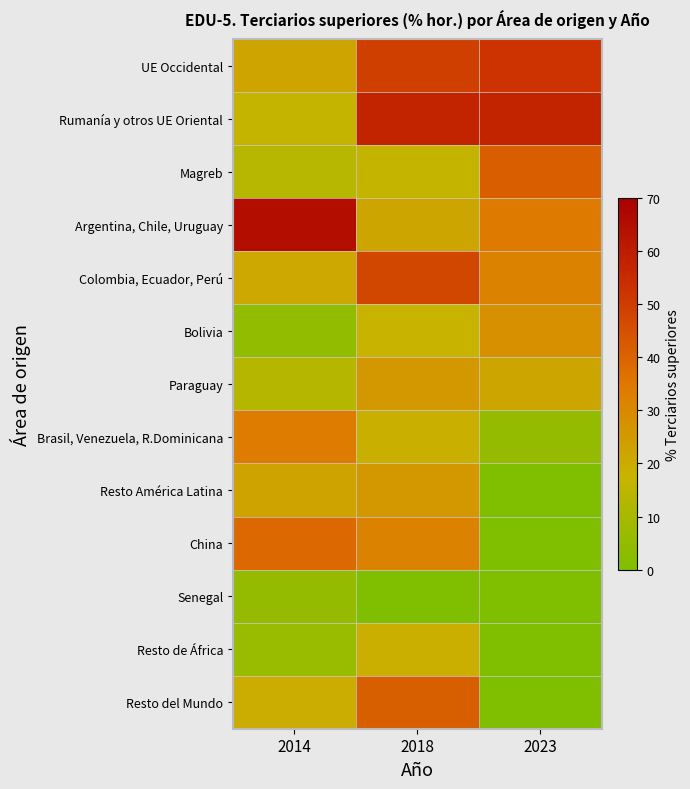

Reading left to right, transcribe all the data shown in this chart.

UE Occidental: 2014=21.9	2018=49.2	2023=52.5
Rumanía y otros UE Oriental: 2014=16.9	2018=57.6	2023=57.2
Magreb: 2014=13.4	2018=16.8	2023=41.3
Argentina, Chile, Uruguay: 2014=65.3	2018=21.6	2023=34.2
Colombia, Ecuador, Perú: 2014=20.9	2018=47.1	2023=31.5
Bolivia: 2014=4.4	2018=17.7	2023=27.9
Paraguay: 2014=12.9	2018=25.7	2023=21.7
Brasil, Venezuela, R.Dominicana: 2014=33.8	2018=18.7	2023=5.6
Resto América Latina: 2014=22.2	2018=25.8	2023=0.0
China: 2014=38.9	2018=31.9	2023=0.0
Senegal: 2014=5.3	2018=0.0	2023=0.0
Resto de África: 2014=6.4	2018=19.3	2023=0.0
Resto del Mundo: 2014=19.9	2018=41.1	2023=0.0